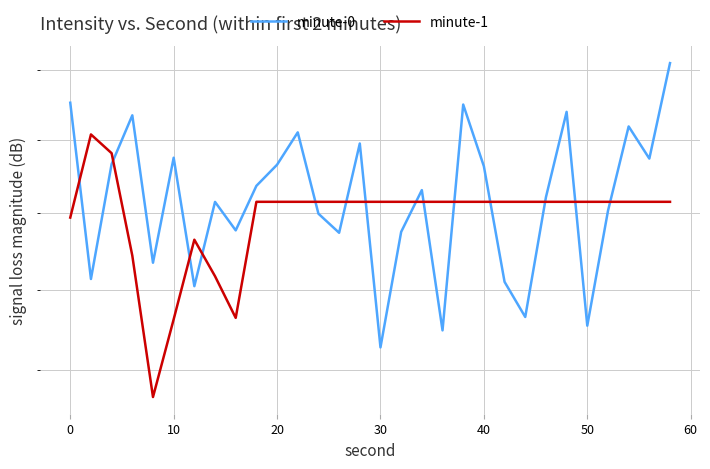

What is the sum of all minute-1 values?

3441.7